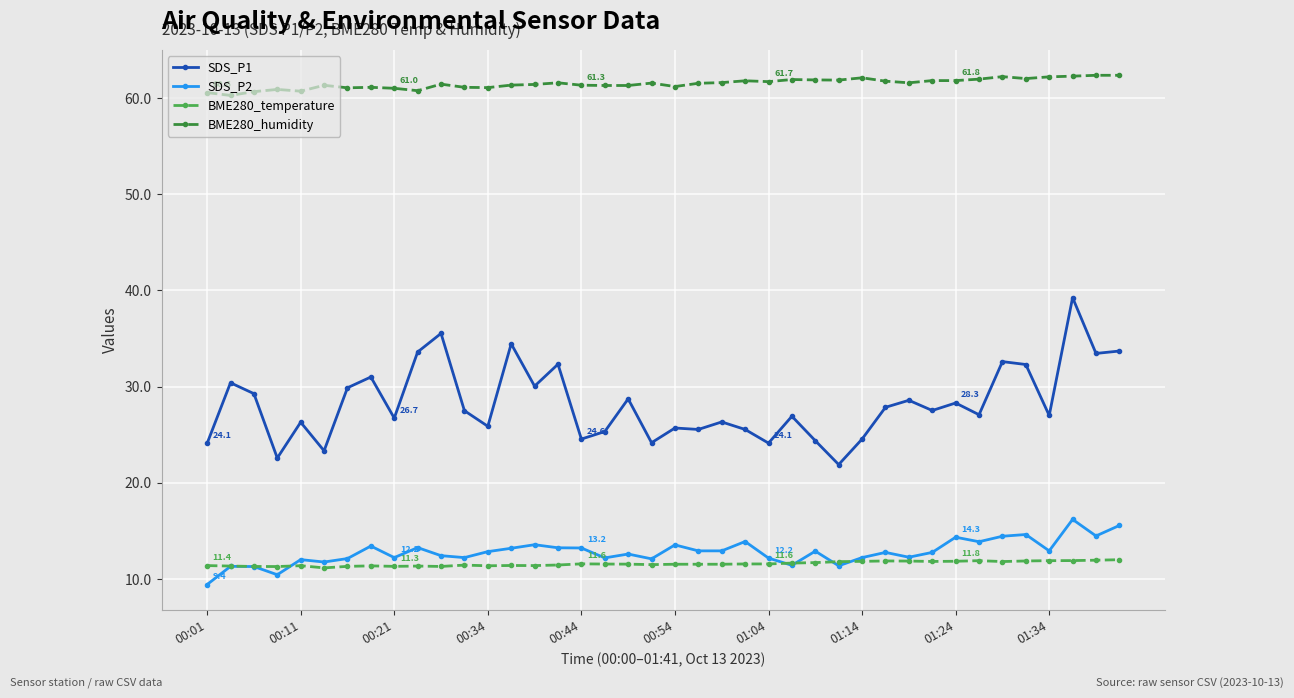

True or false: BME280_humidity and SDS_P2 cross at least once.

False